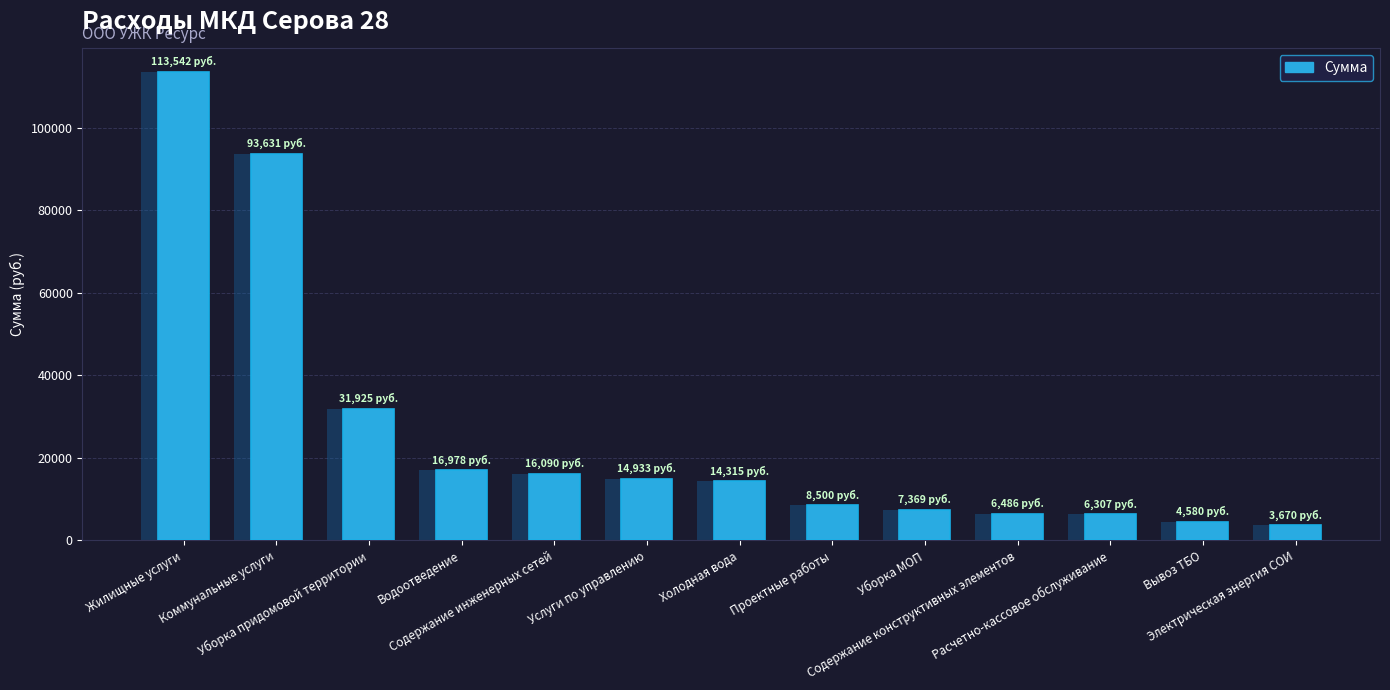

The value at Расчетно-кассовое обслуживание is 1358.8. True or false?

False